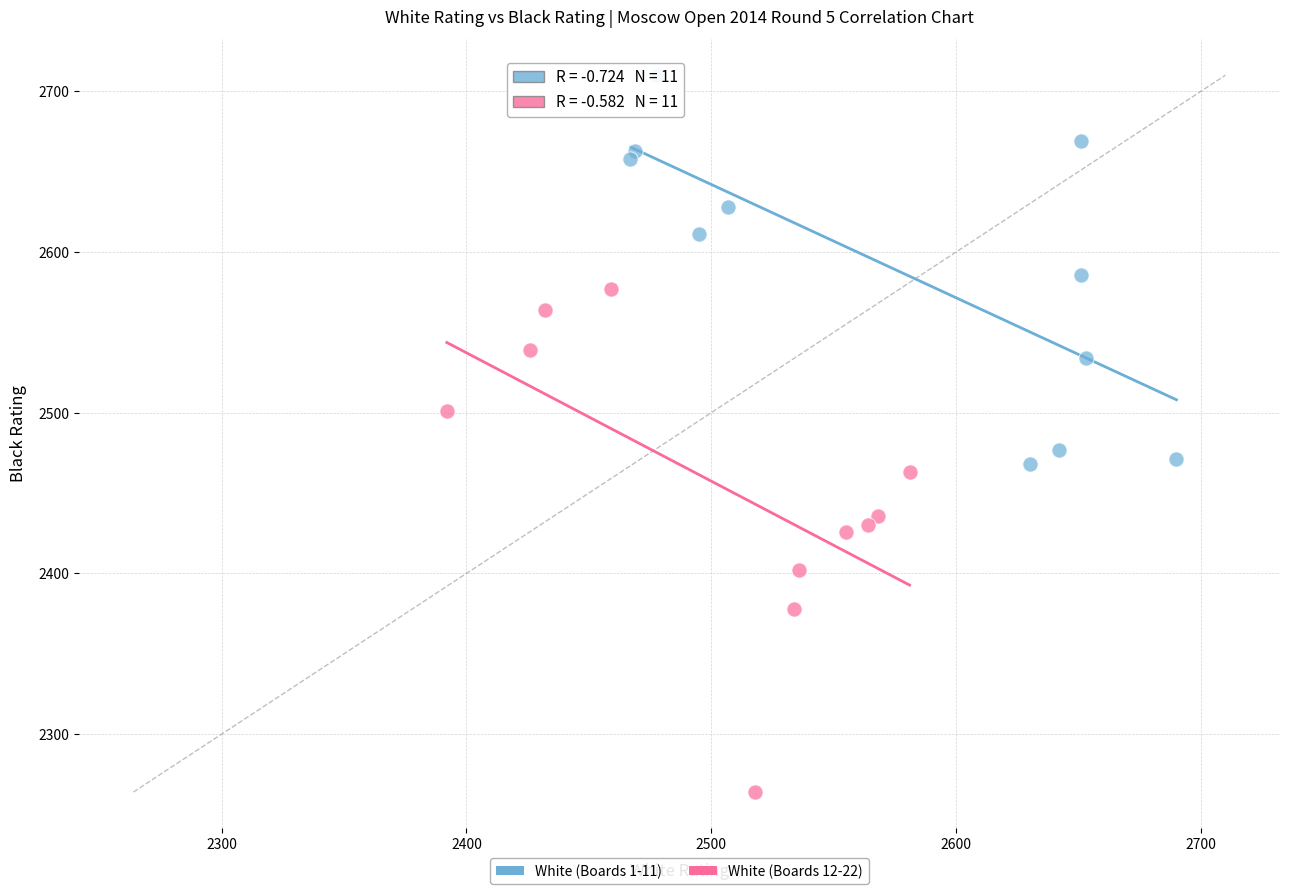

Which series has the largest Y range (max minus min)?

White (Boards 12-22)